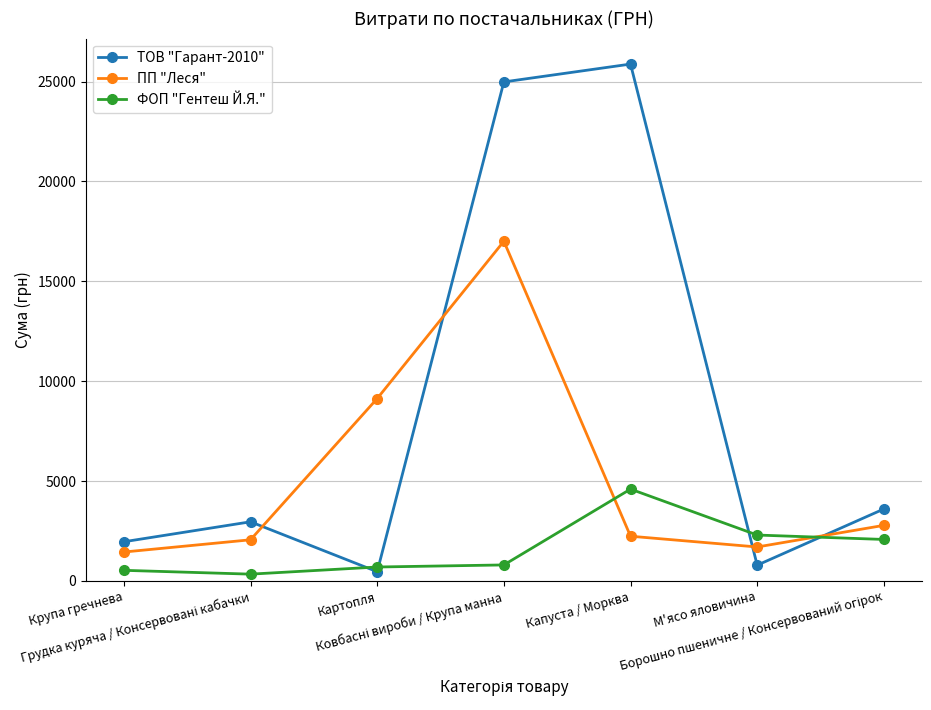

What value does the ТОВ "Гарант-2010" series have at М'ясо яловичина?

786.0